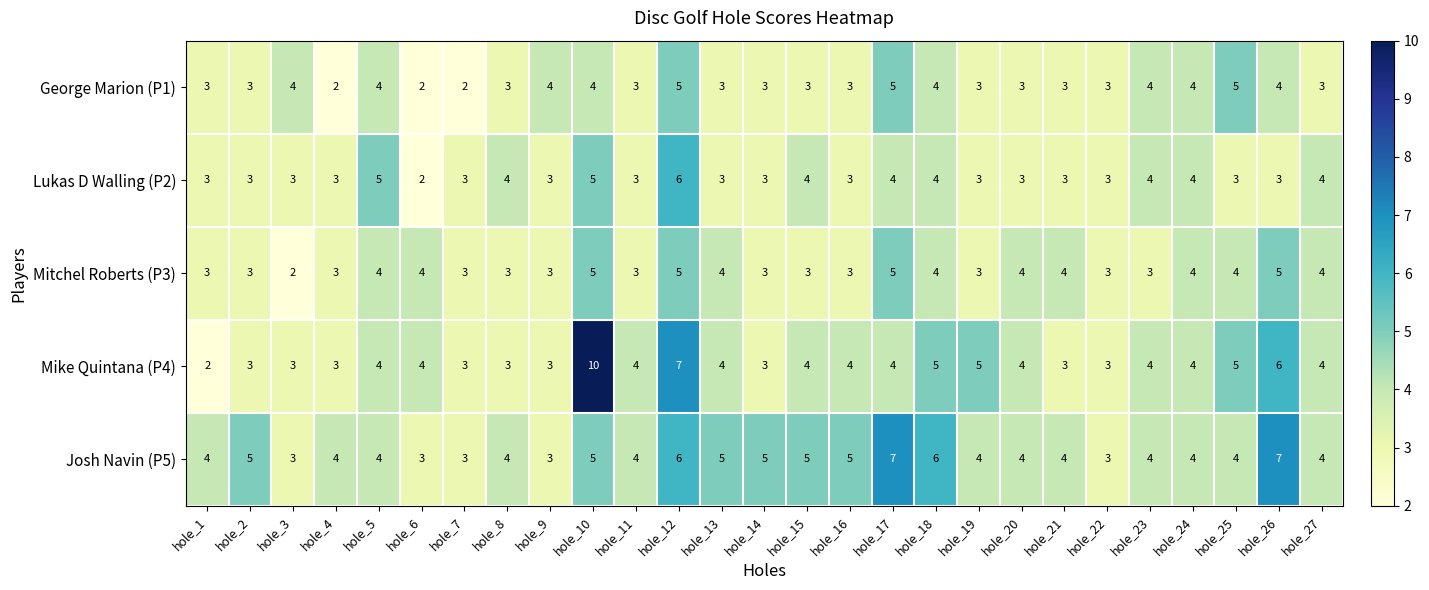

Which category has the lowest value in the Mitchel Roberts (P3) series?

hole_3